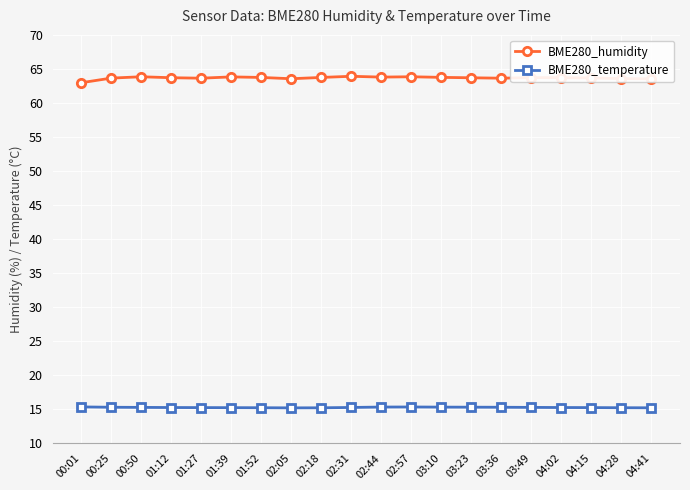

What is the value of the BME280_temperature point at the 13th from the left?

15.3